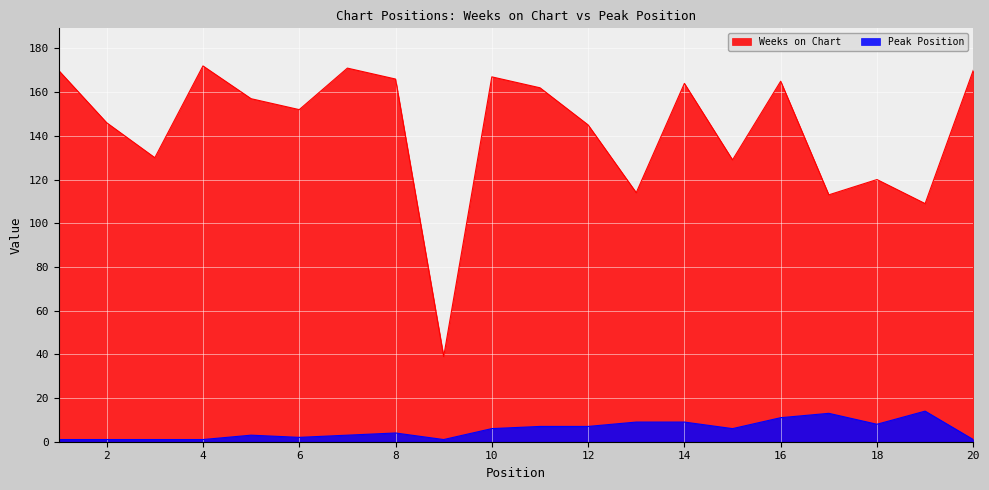

Which series has the largest range (max minus min)?

Weeks on Chart